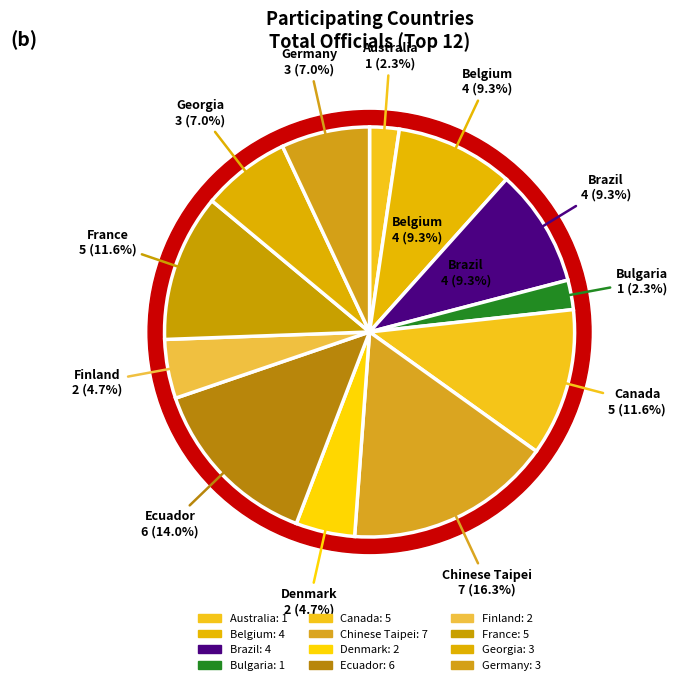

Rank the categories by value from highest to lowest.

Chinese Taipei, Ecuador, Canada, France, Belgium, Brazil, Georgia, Germany, Denmark, Finland, Australia, Bulgaria